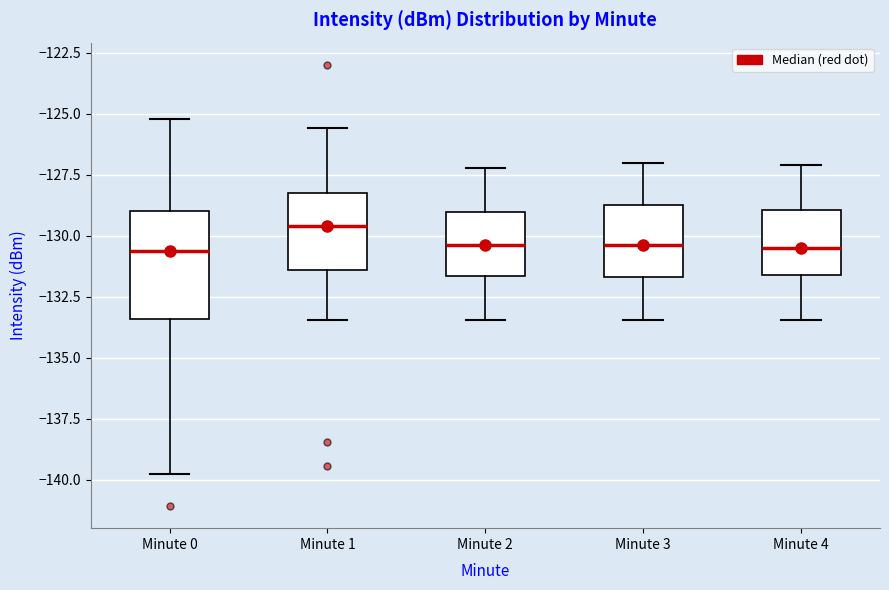

Which box is the tallest, from its lower edge to its upper edge?

Minute 0